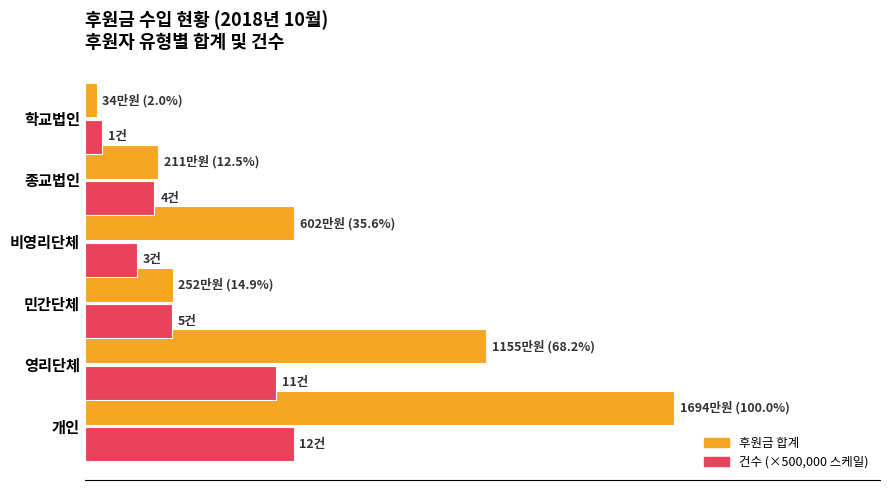

Are the bars horizontal?

Yes